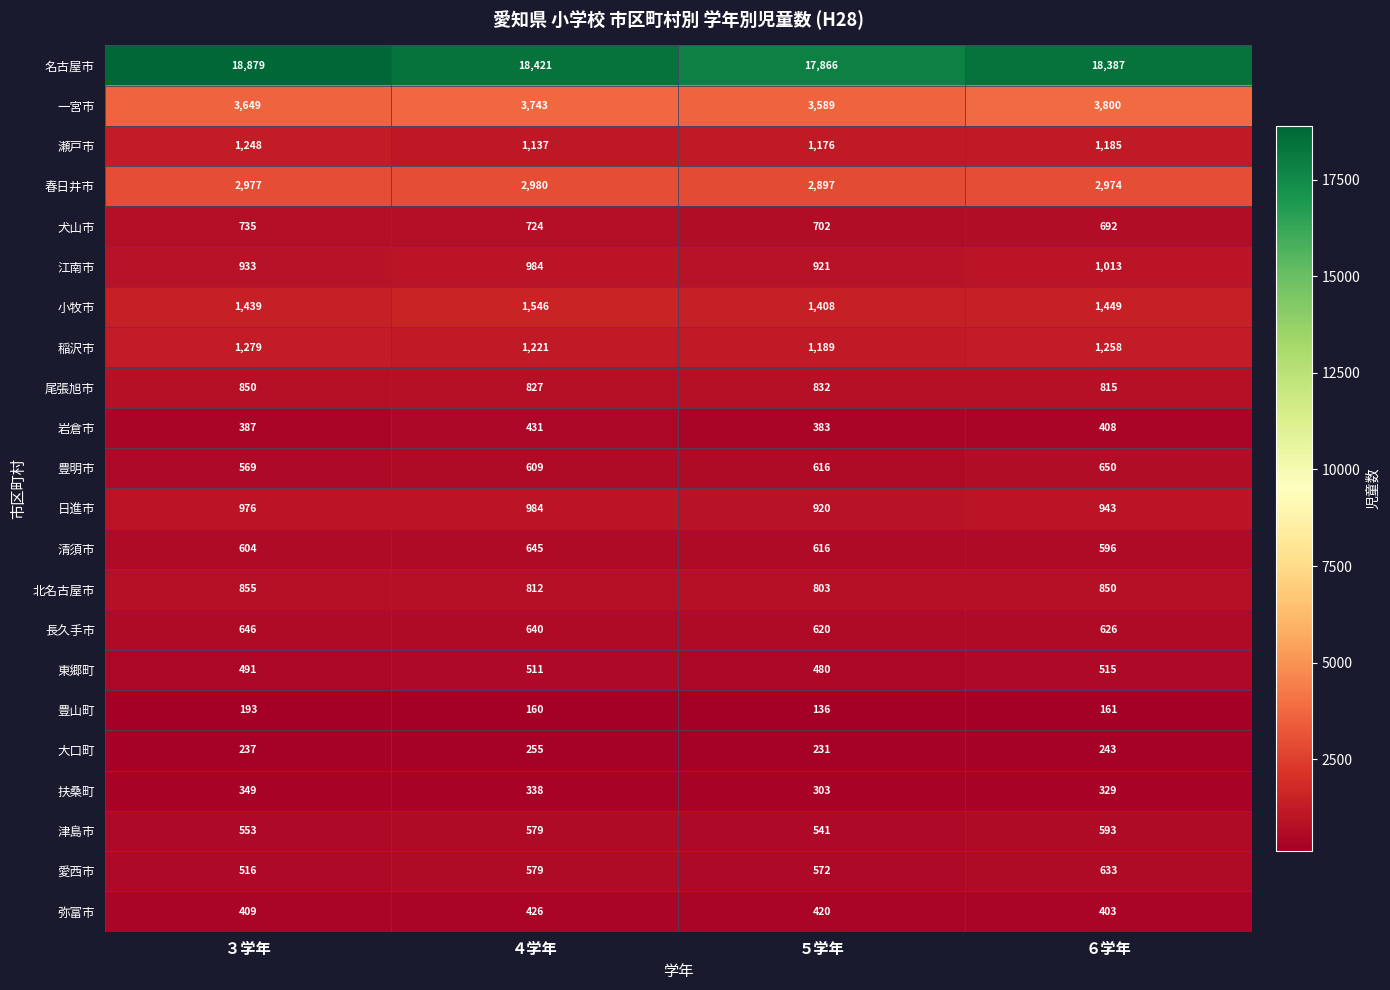

At ６学年, list the series in order from largest to smallest.

名古屋市, 一宮市, 春日井市, 小牧市, 稲沢市, 瀬戸市, 江南市, 日進市, 北名古屋市, 尾張旭市, 犬山市, 豊明市, 愛西市, 長久手市, 清須市, 津島市, 東郷町, 岩倉市, 弥富市, 扶桑町, 大口町, 豊山町